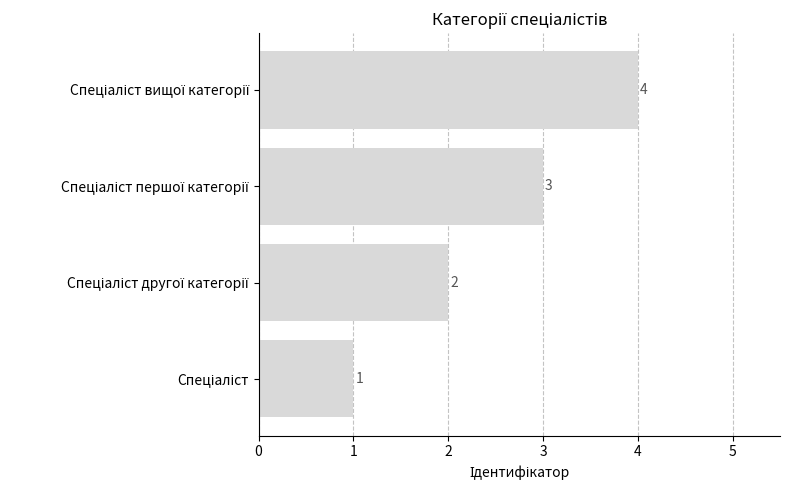

What is the maximum value shown in the chart?

4